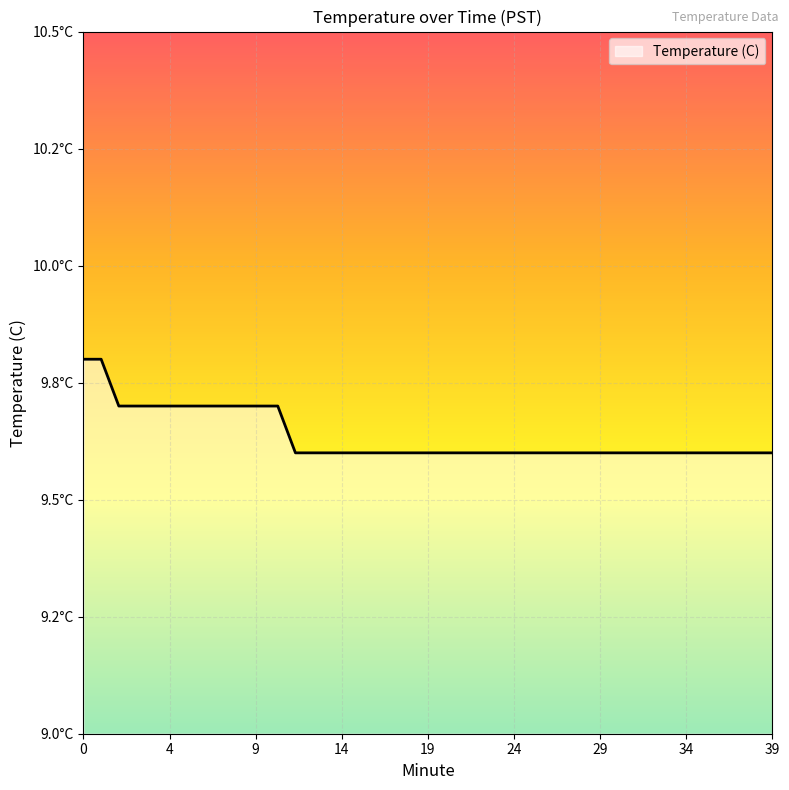

Is this an area chart (filled region under the line)?

Yes